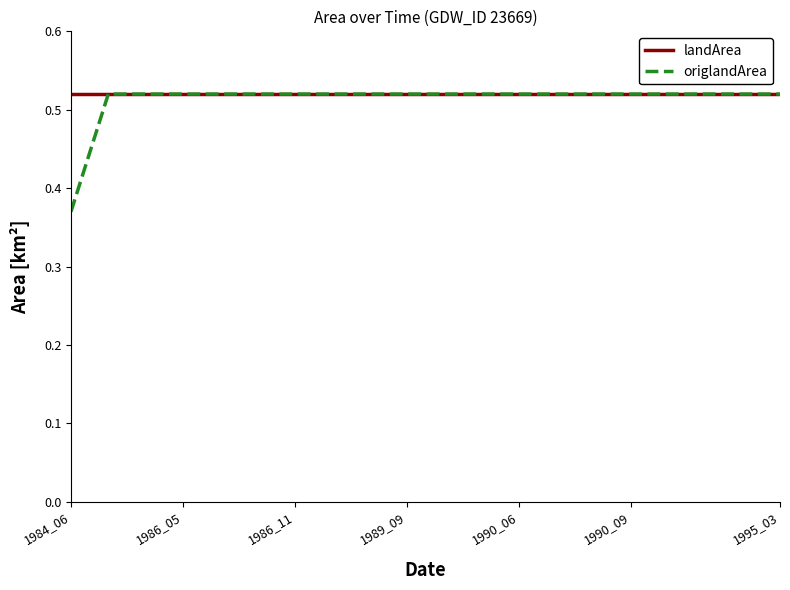

Which series has the largest range (max minus min)?

origlandArea